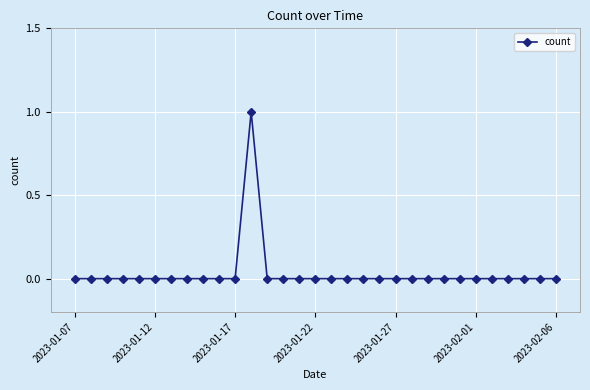

How many values are between 0 and 1?

31